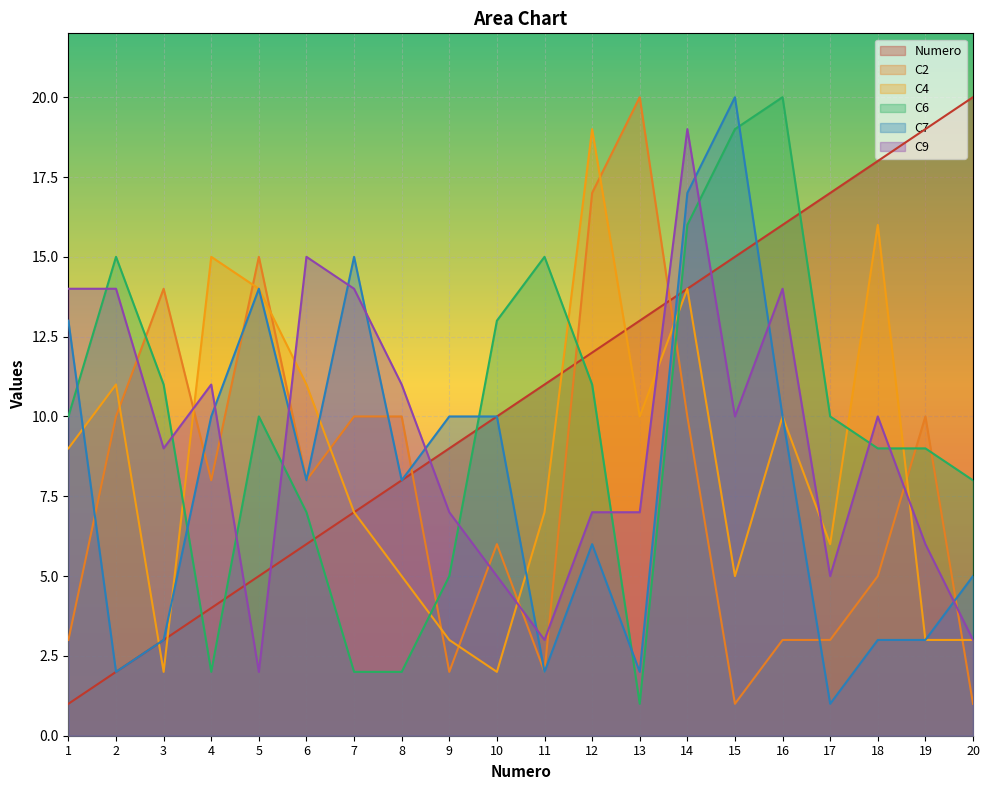

What is the maximum value shown in the chart?

20